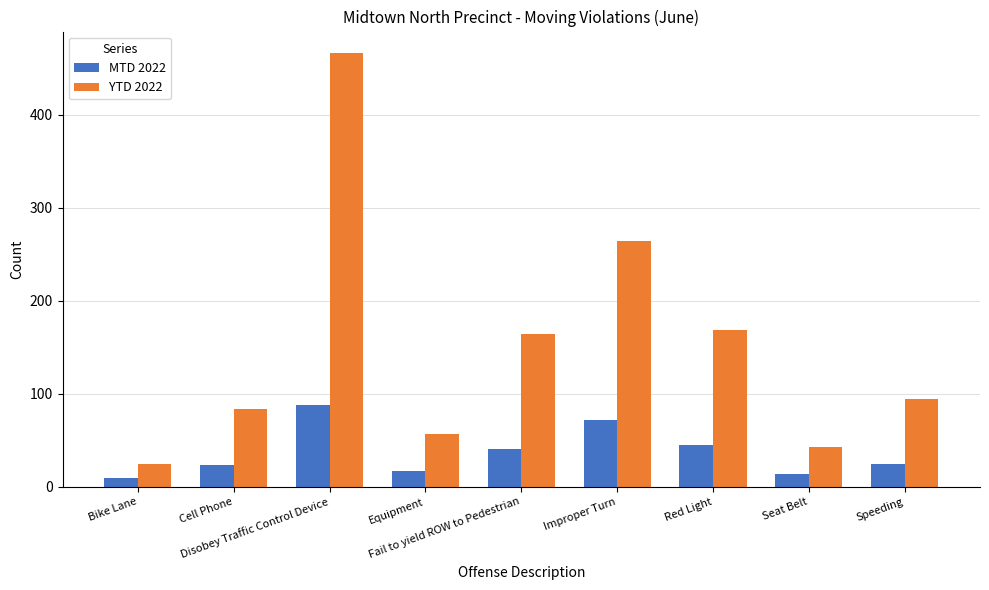

Is it true that MTD 2022 equals 9 at Bike Lane?

True